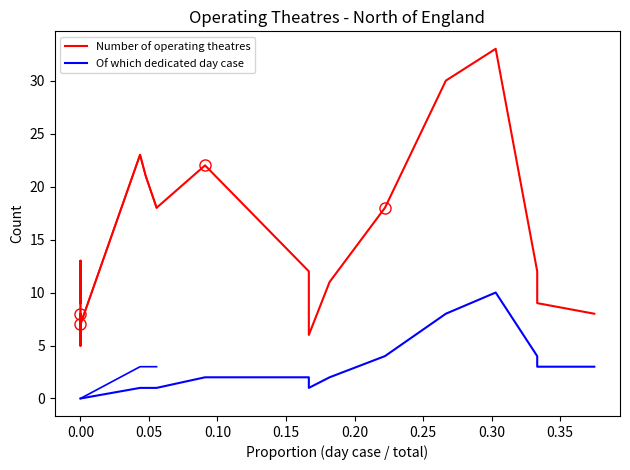

How many interior local valleys does the Number of operating theatres series have?

4